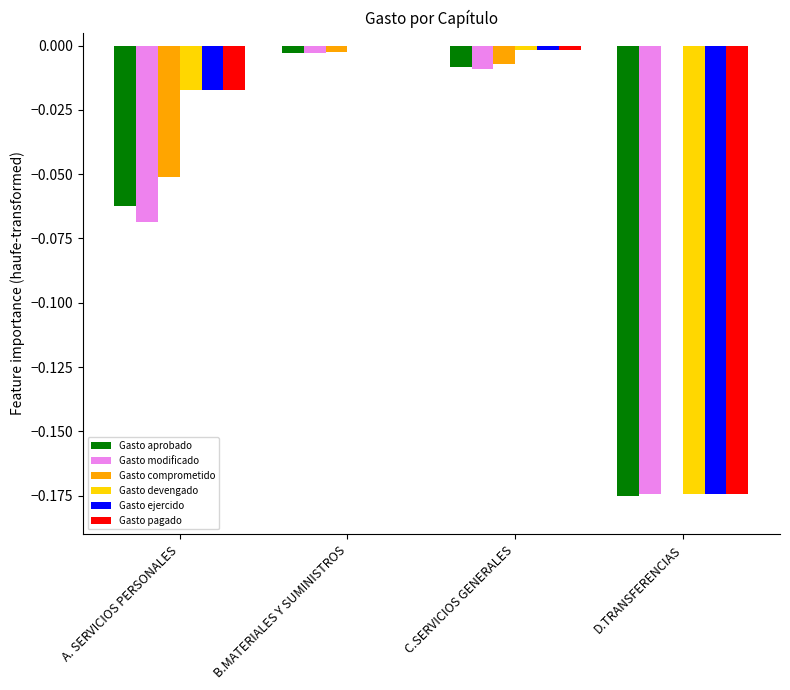

The Gasto devengado series shows -0.0 at C.SERVICIOS GENERALES. True or false?

True